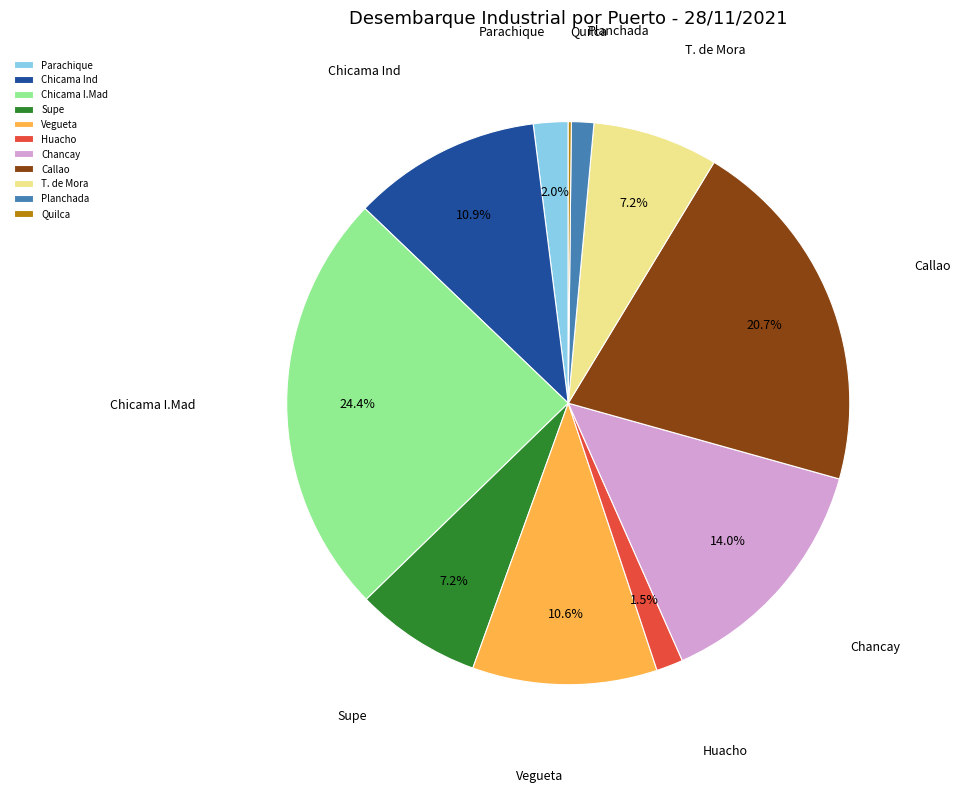

To the nearest percent, what percentage of the pie is Chicama Ind?

11%